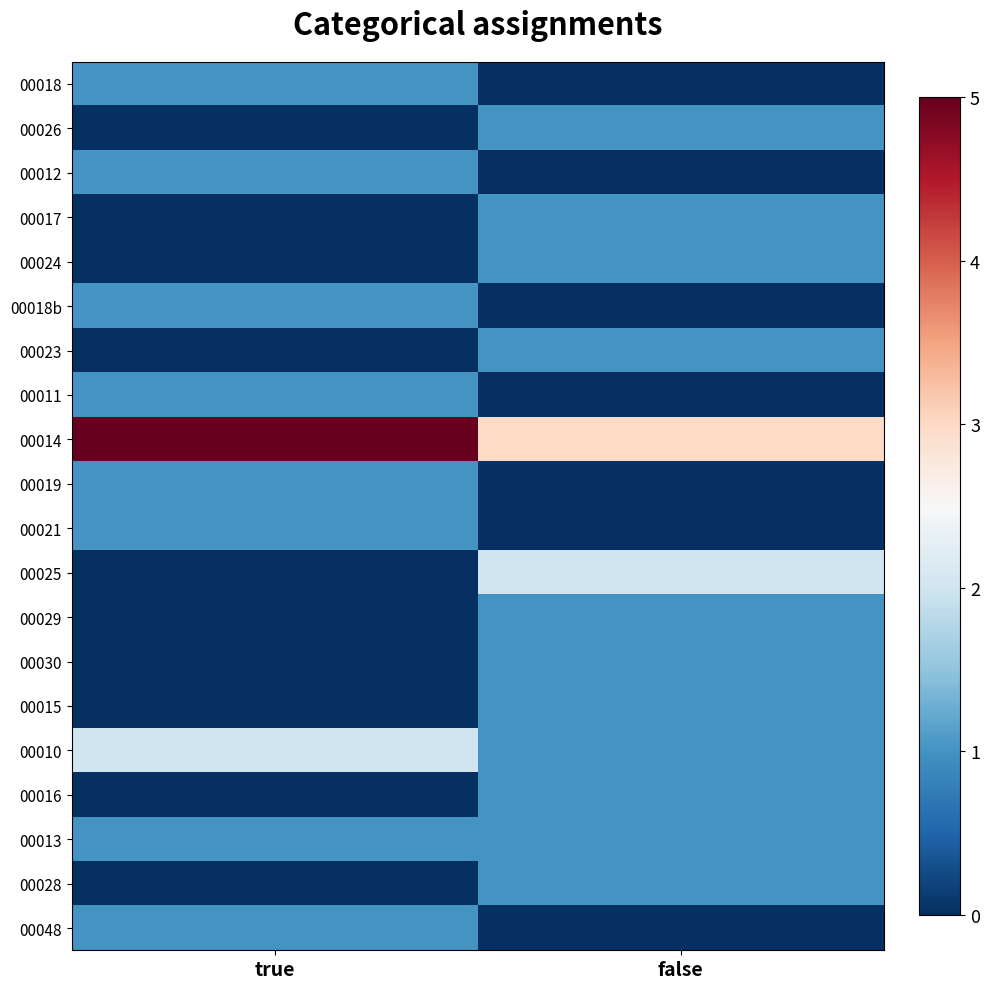

Rank the series by their maximum value, from highest to lowest.

00014, 00025, 00010, 00018, 00026, 00012, 00017, 00024, 00018b, 00023, 00011, 00019, 00021, 00029, 00030, 00015, 00016, 00013, 00028, 00048